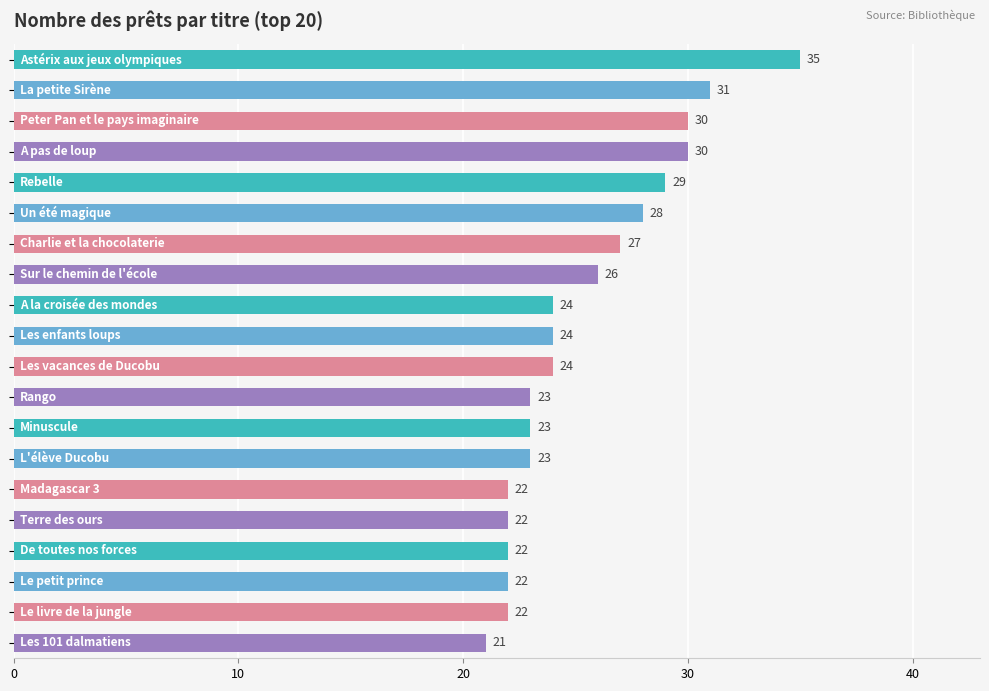

What is the value of the 15th bar from the top?

22